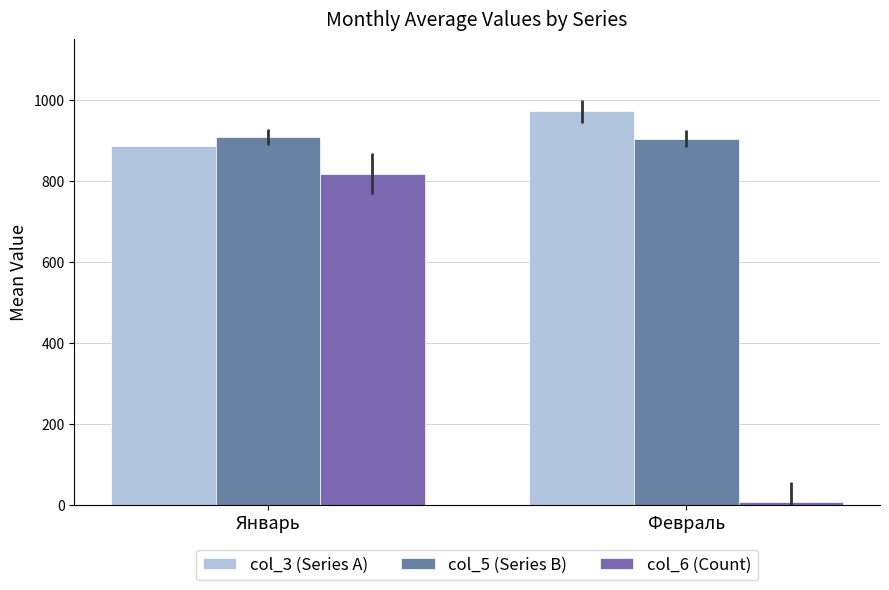

What is the label of the 1st bar from the right?

Февраль